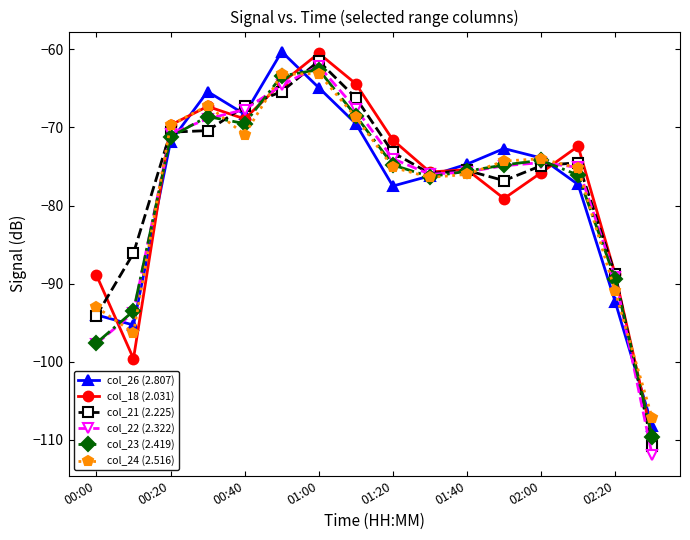

What is the value of the col_23 (2.419) point at the 3rd from the left?

-71.2